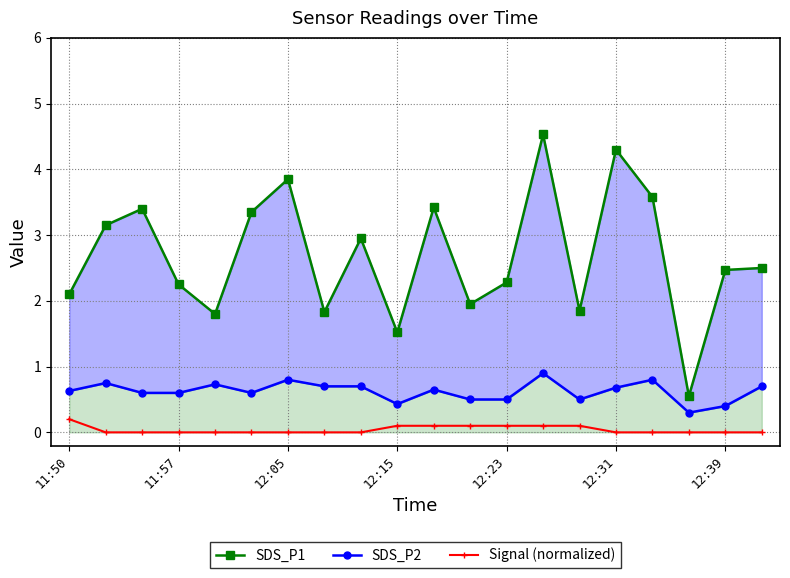

True or false: Signal (normalized) has more than 0 interior local peaks.

False